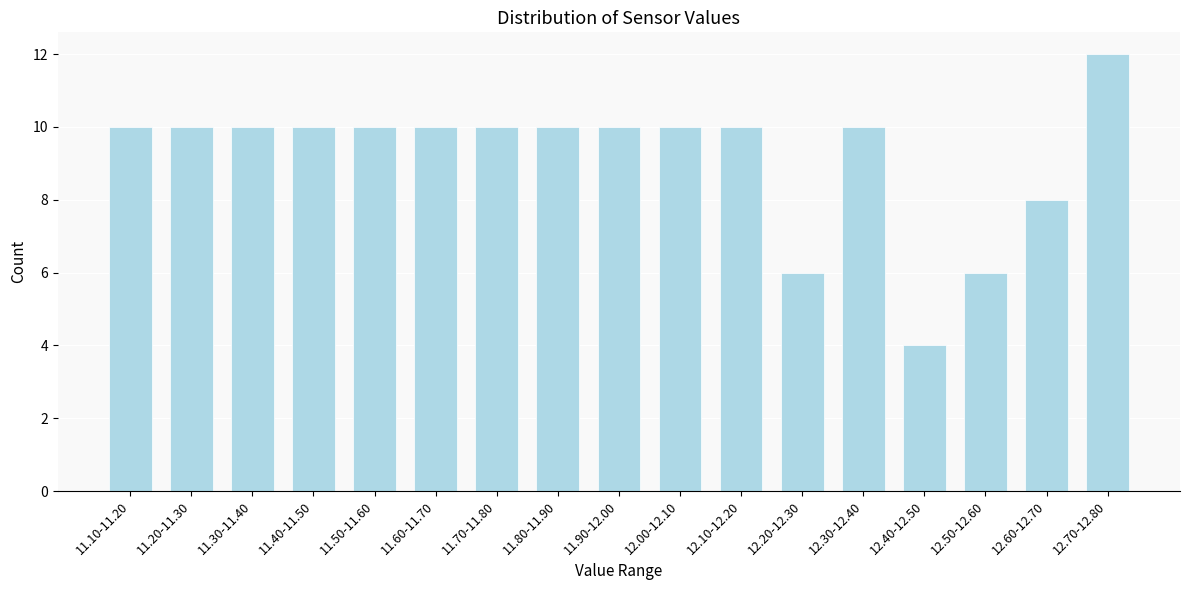

Reading left to right, list all the values displayed in this chart.

10	10	10	10	10	10	10	10	10	10	10	6	10	4	6	8	12